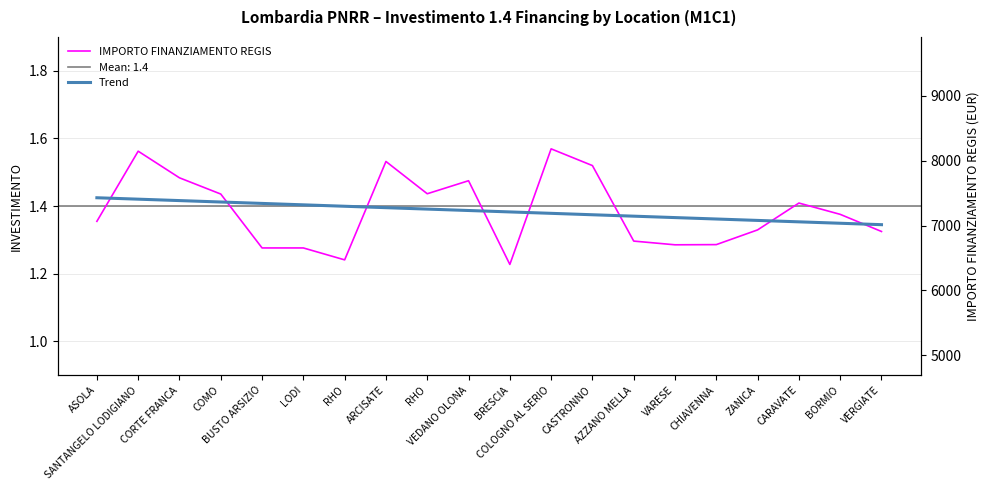

At which category does IMPORTO FINANZIAMENTO REGIS reach its first local peak?

SANTANGELO LODIGIANO